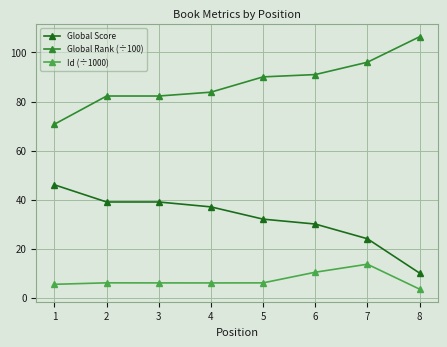

The value of Global Rank (÷100) at 2 is 82.2. True or false?

True